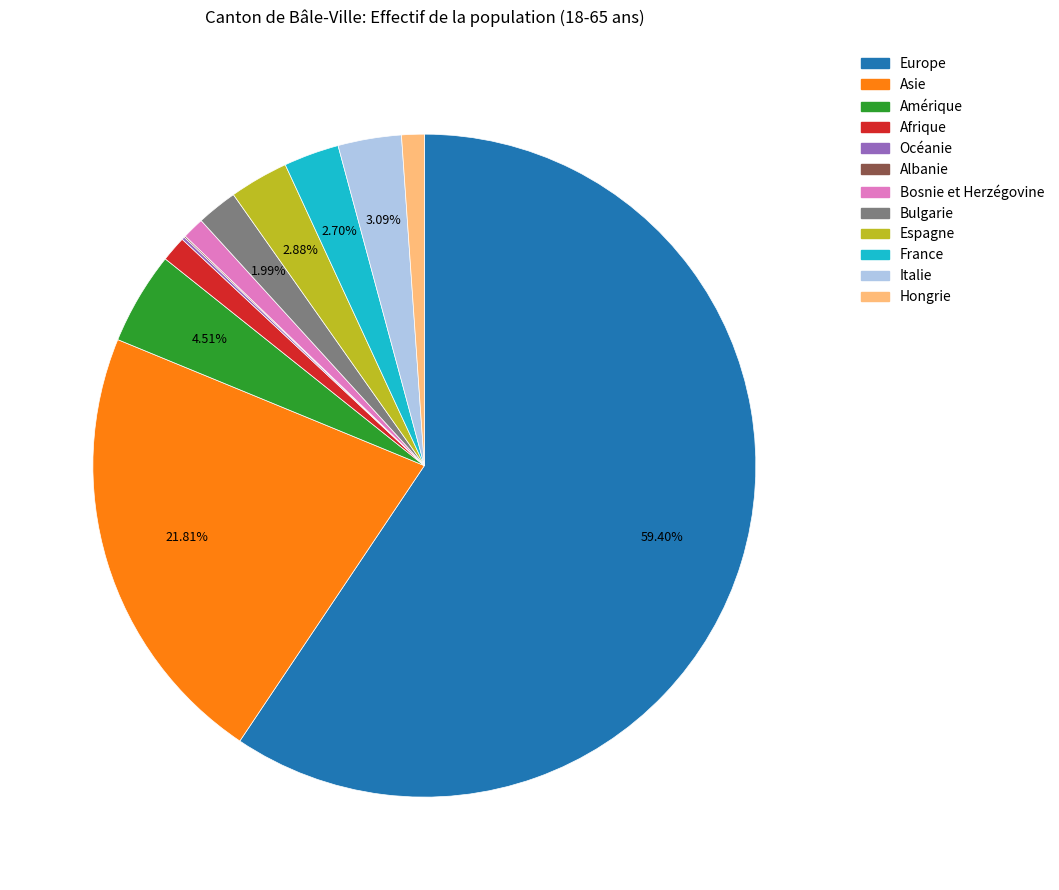

To the nearest percent, what is the difference between the Europe and Espagne slice percentages?

57%